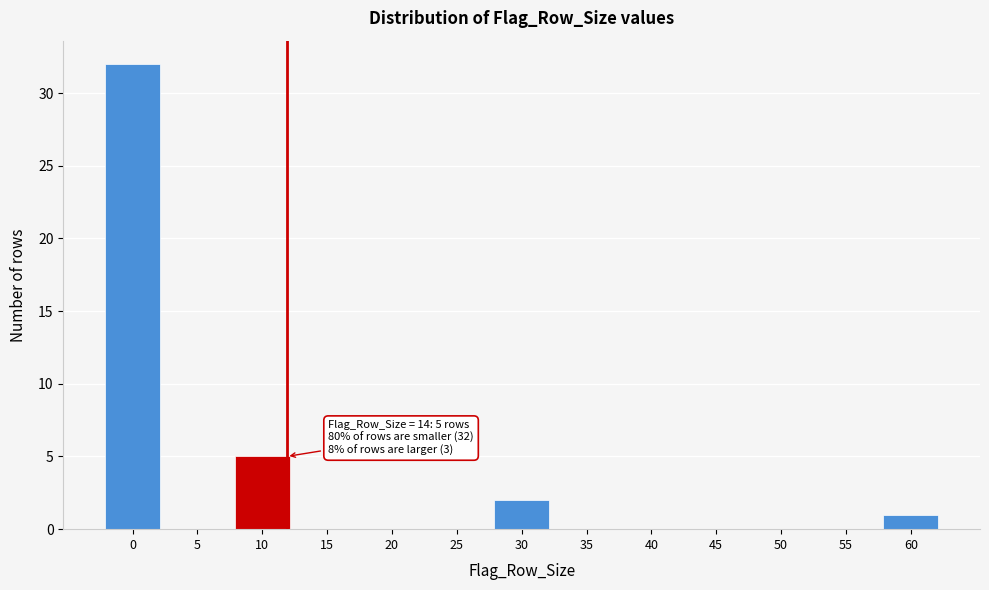

Reading left to right, extract all data points from this chart.

0=32	5=0	10=5	15=0	20=0	25=0	30=2	35=0	40=0	45=0	50=0	55=0	60=1